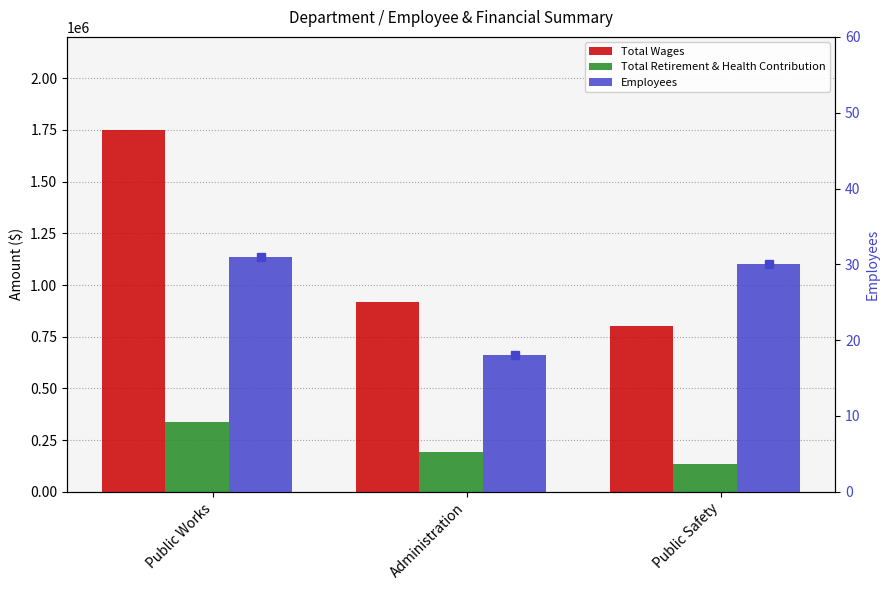

What position from the left is Administration?

2